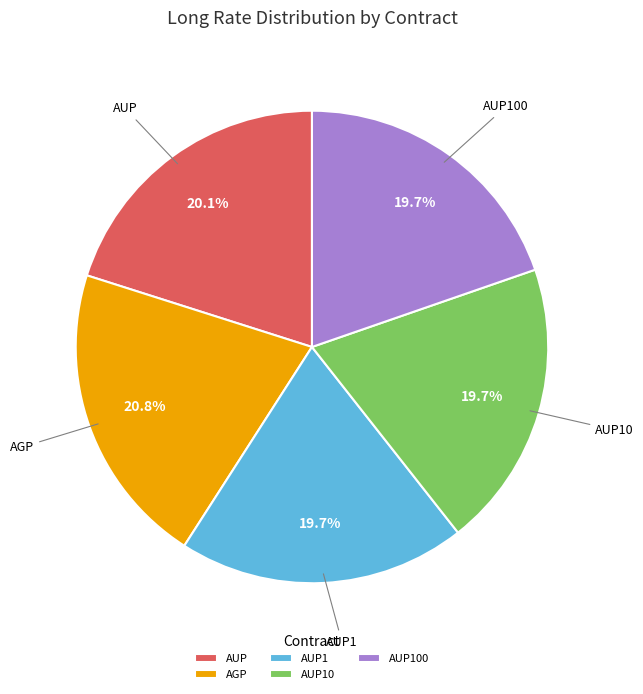

Is AUP10 the majority of the pie?

No